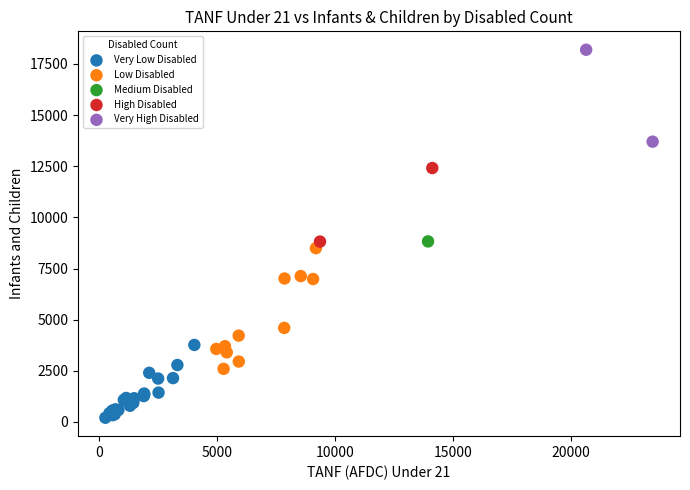

What are all the series names shown in the legend?

Very Low Disabled, Low Disabled, Medium Disabled, High Disabled, Very High Disabled